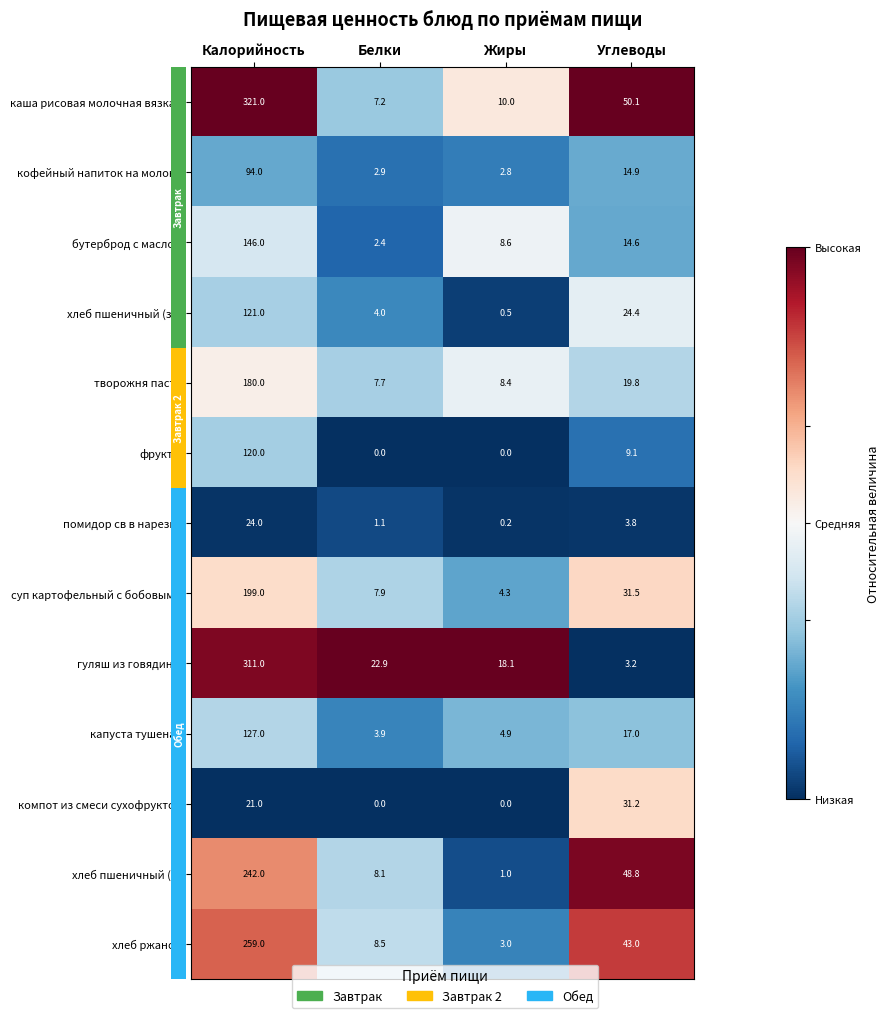

Read the хлеб пшеничный (о) value at Углеводы.

48.8